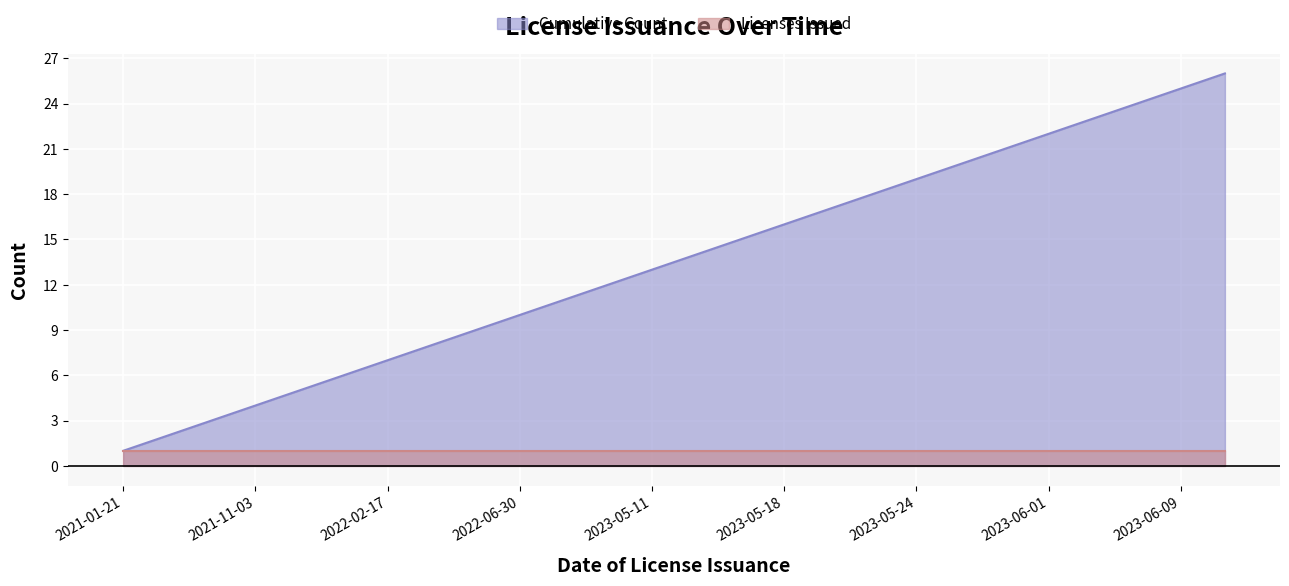

What is the sum of the values at 2022-04-20 and 2021-11-03?

13